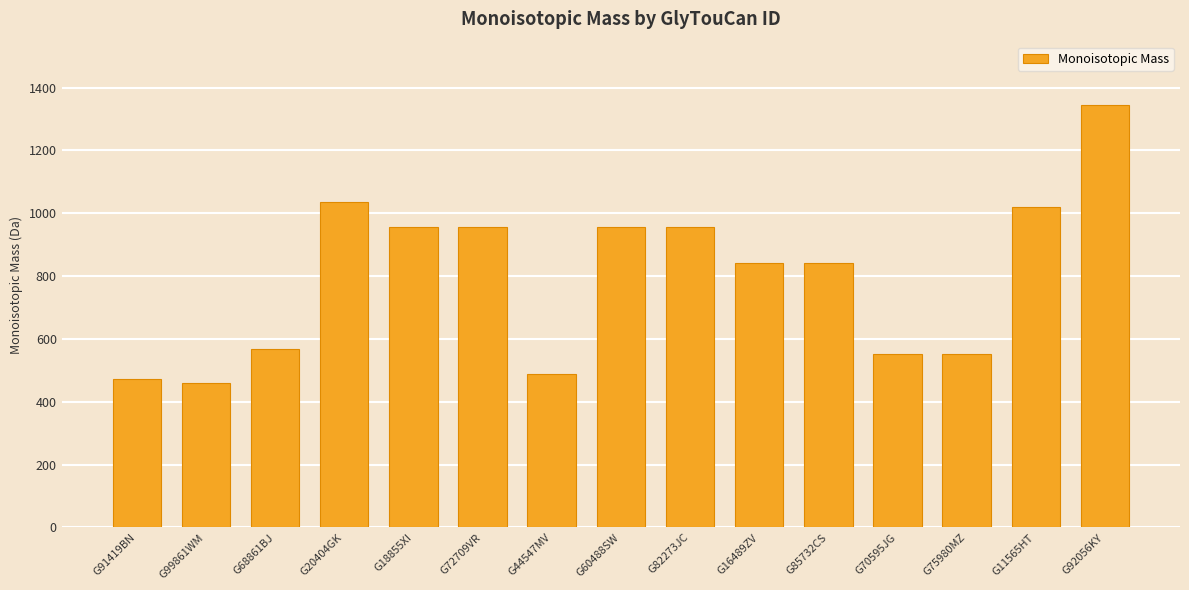

True or false: the data shows 209.2 at G91419BN.

False